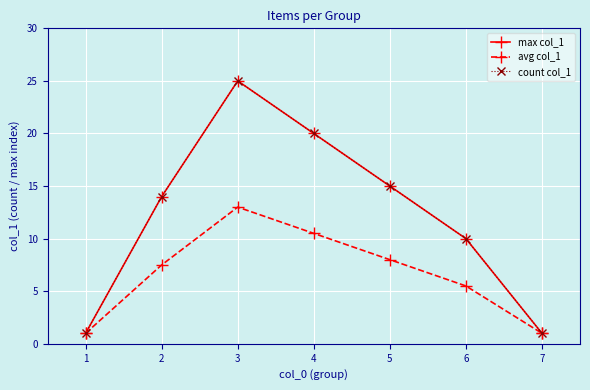

What is the difference between the maximum and second lowest values in the avg col_1 series?

12.0